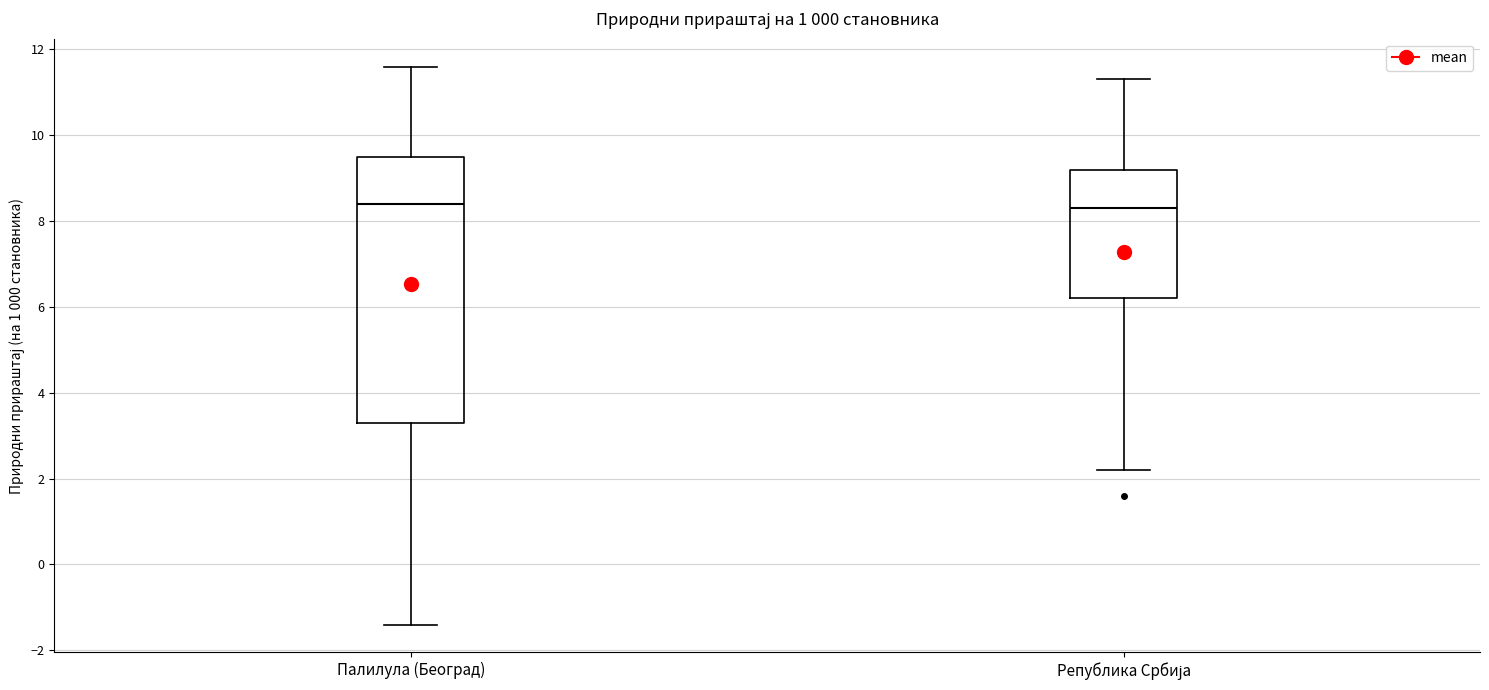

Reading left to right, read every box against the y-axis: the position of its median line, the range the box covers, and the ends of its whiskers. The values are not printed on the chart, so give them approximately, as read against the axis.

Палилула (Београд): median 8.4, box 3.4 to 9.6, whiskers -1.4 to 11.6
Република Србија: median 8.4, box 6.2 to 9.2, whiskers 2.2 to 11.4